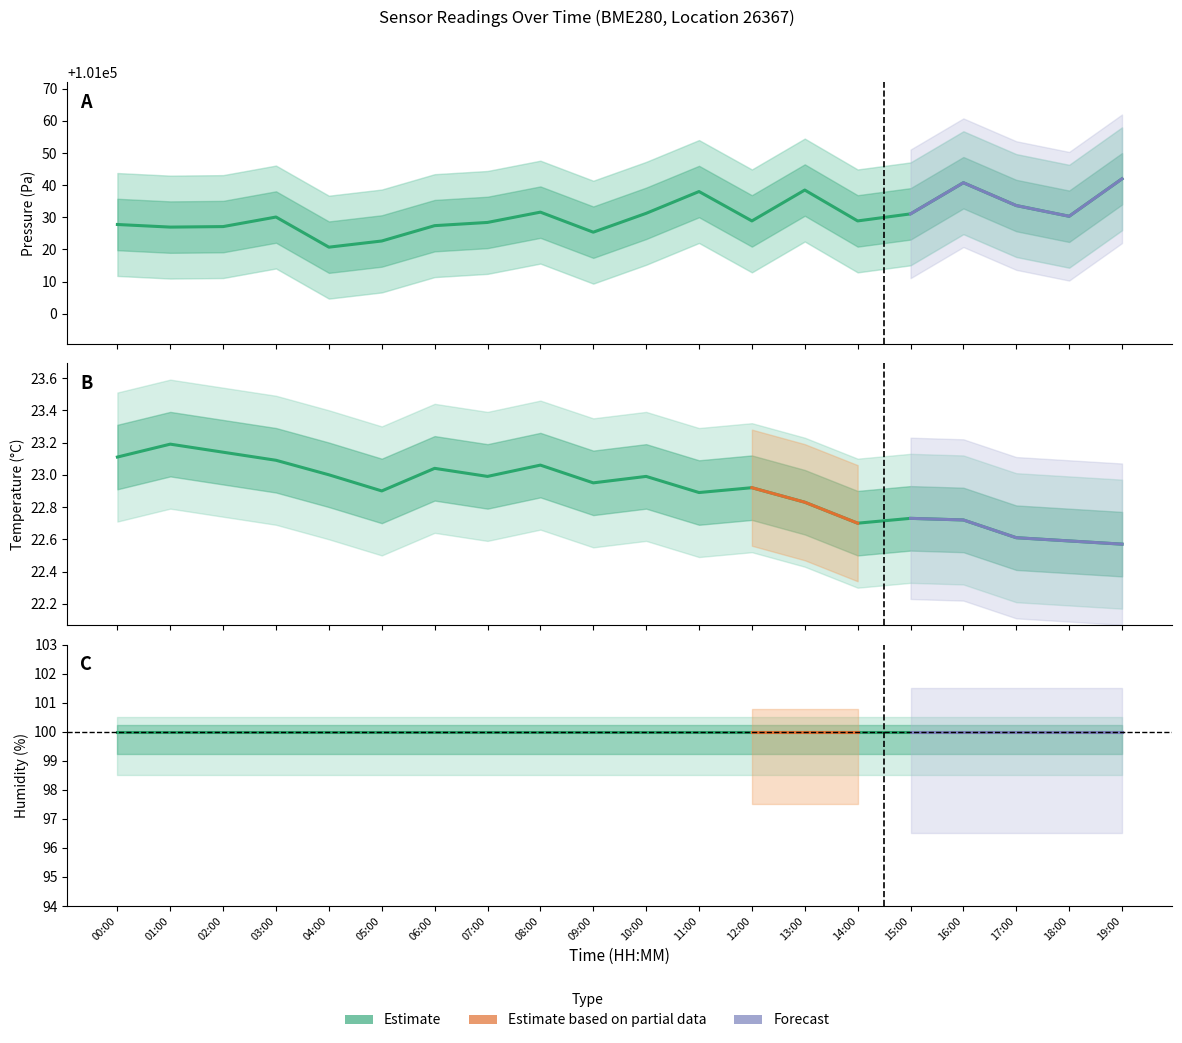

Which has a higher value, 12:00 or 18:00?

12:00